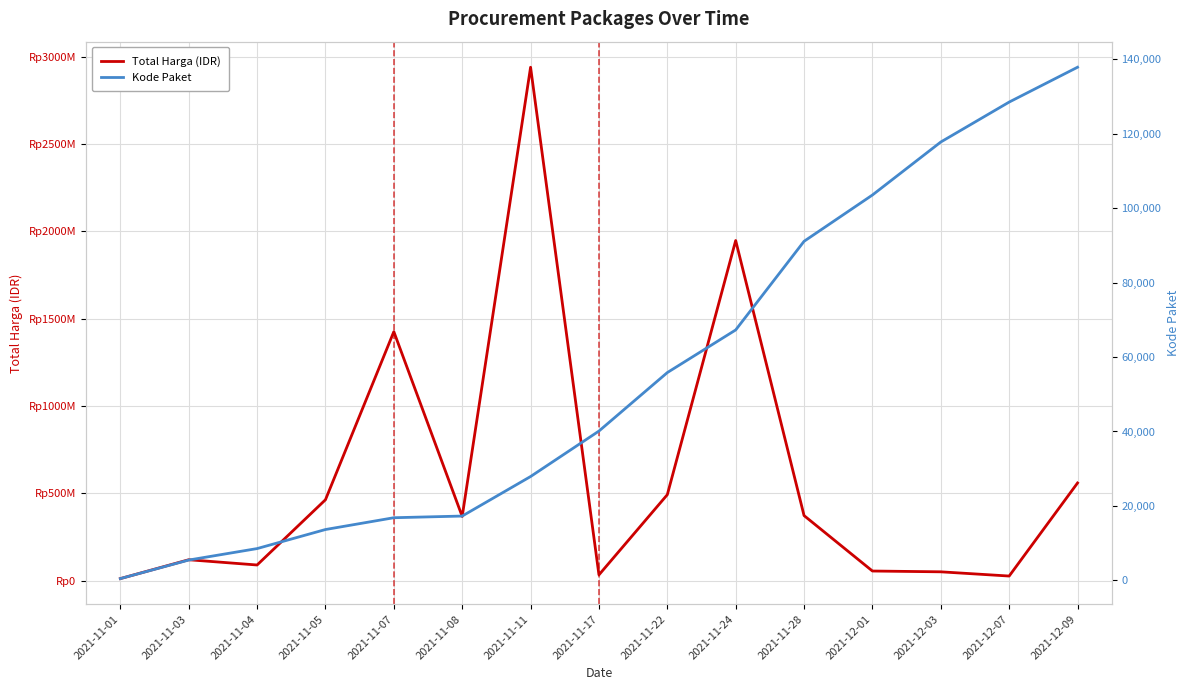

True or false: Kode Paket has more than 1 interior local peaks.

False